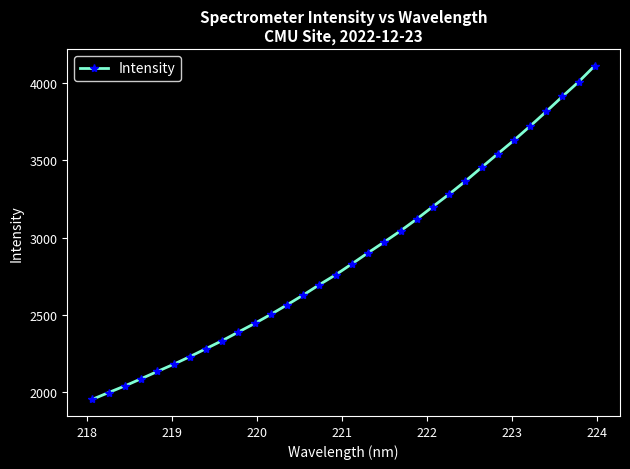

What is the sum of all values?

92127.0